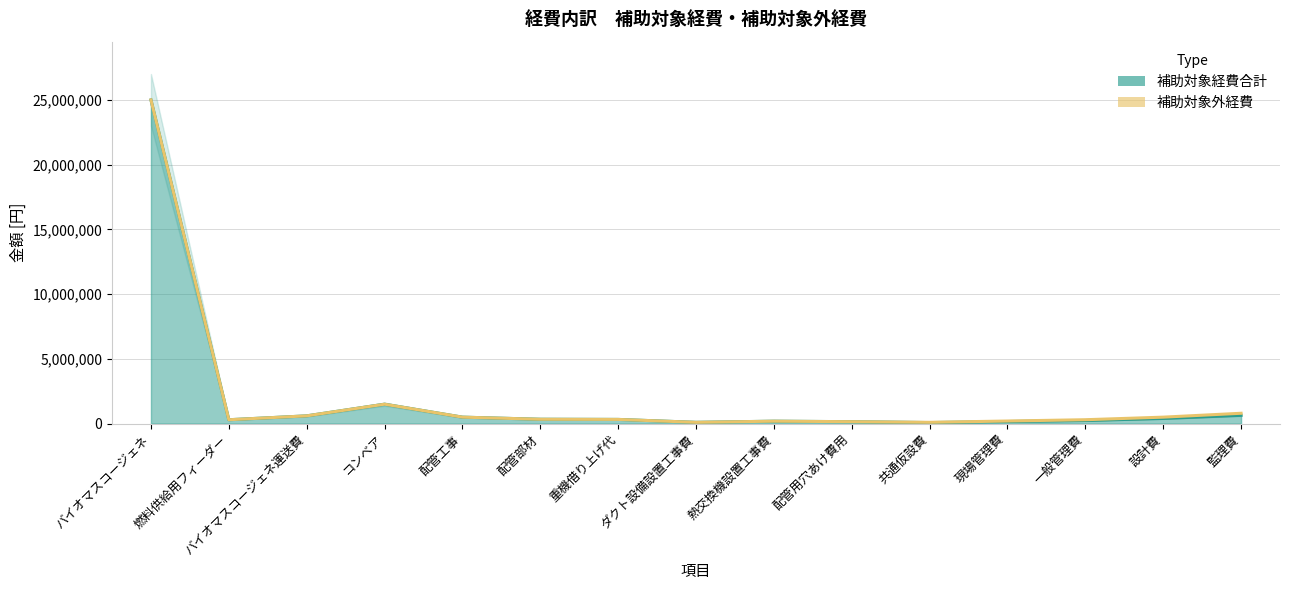

Where is the data nearest to the value 12540262?

コンベア